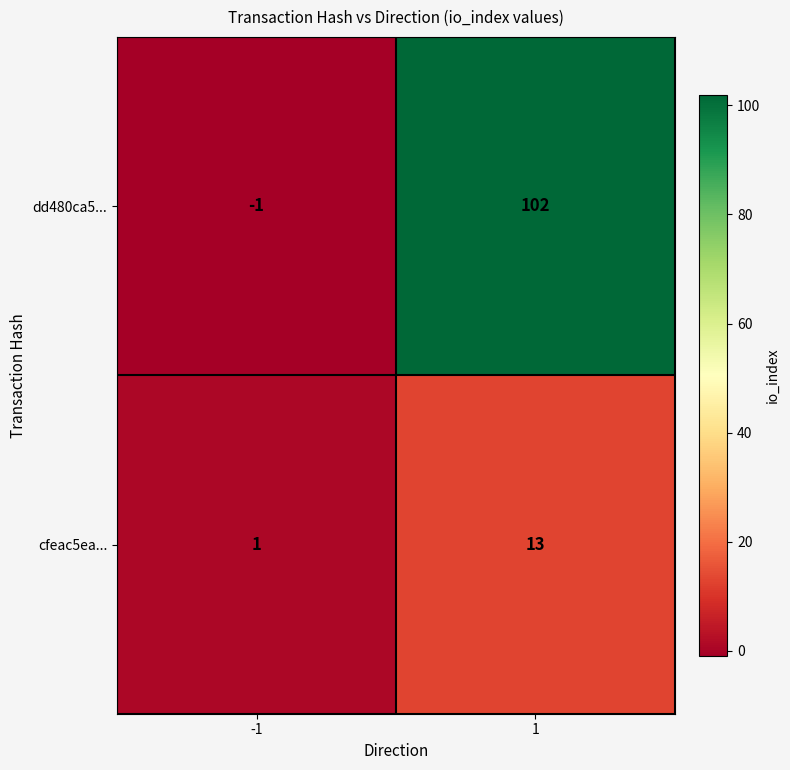

What is the total value across all series at 1?

115